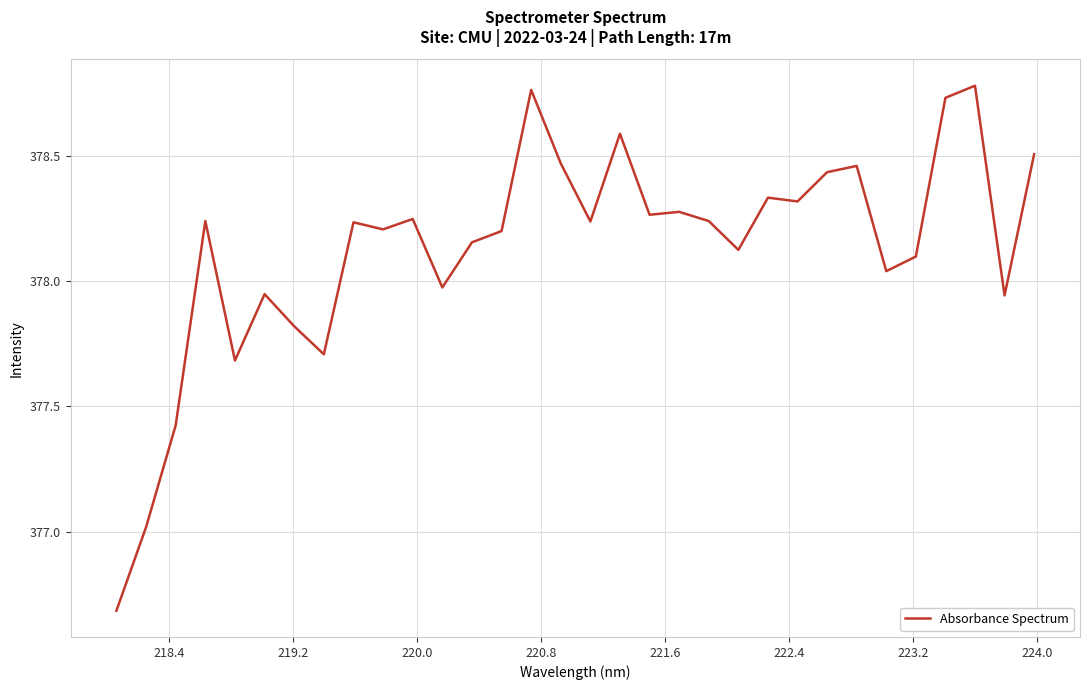

What is the minimum value shown in the chart?

376.7